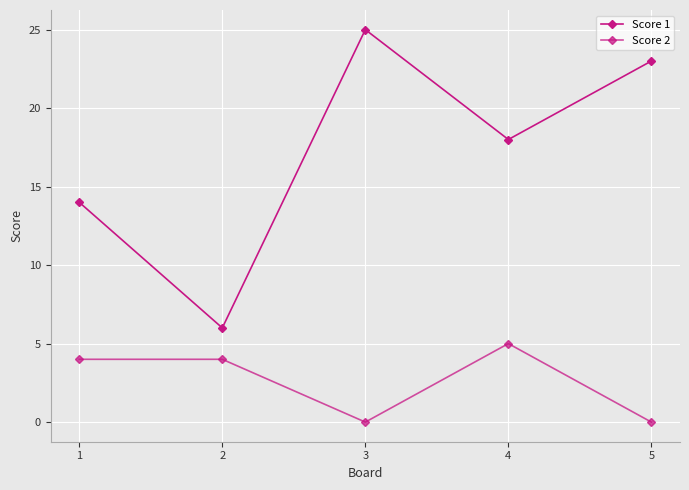

Is the value of Score 2 at 2 greater than the value of Score 1 at 1?

No